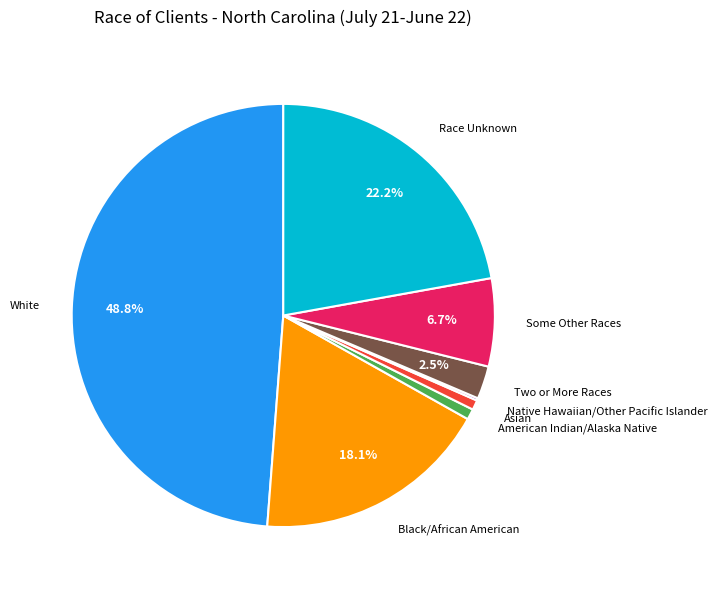

Does any single category account for the majority?

No